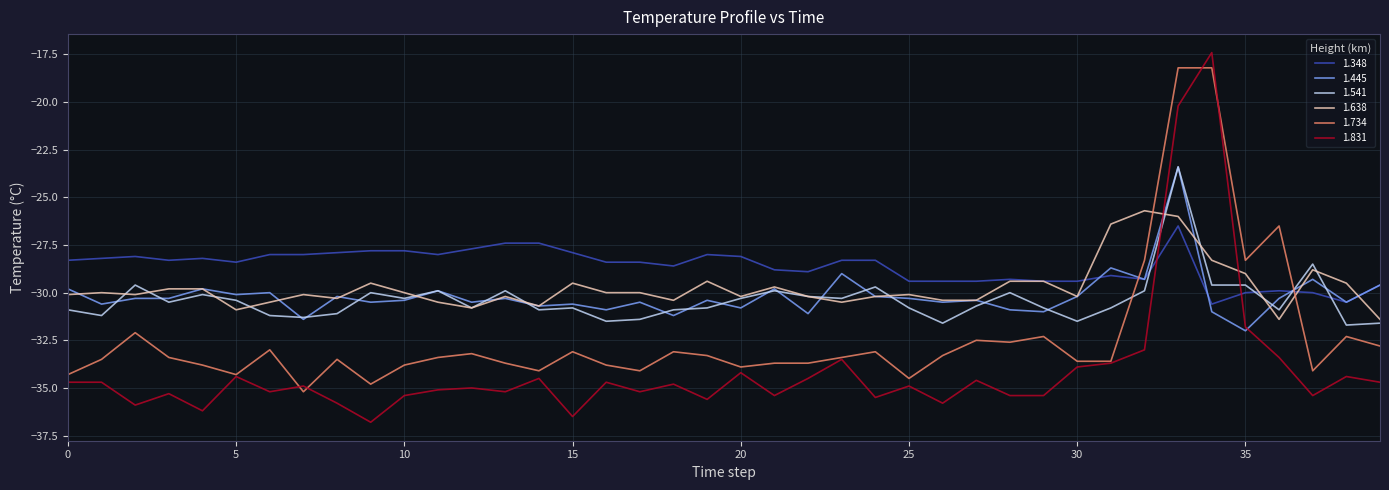

Which series has the largest total across all categories?

1.348